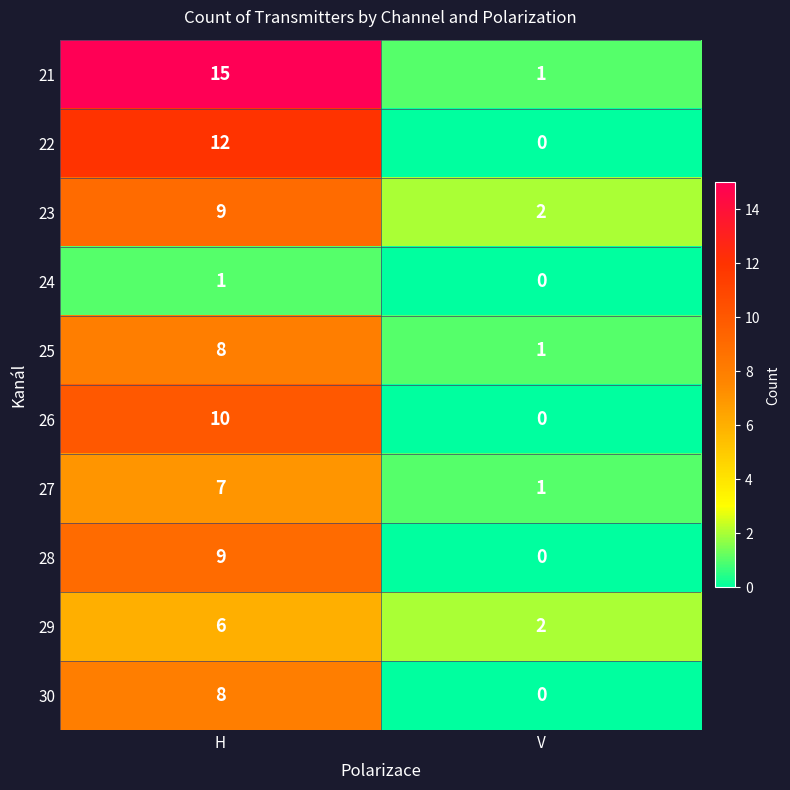

The 28 series shows 5 at V. True or false?

False